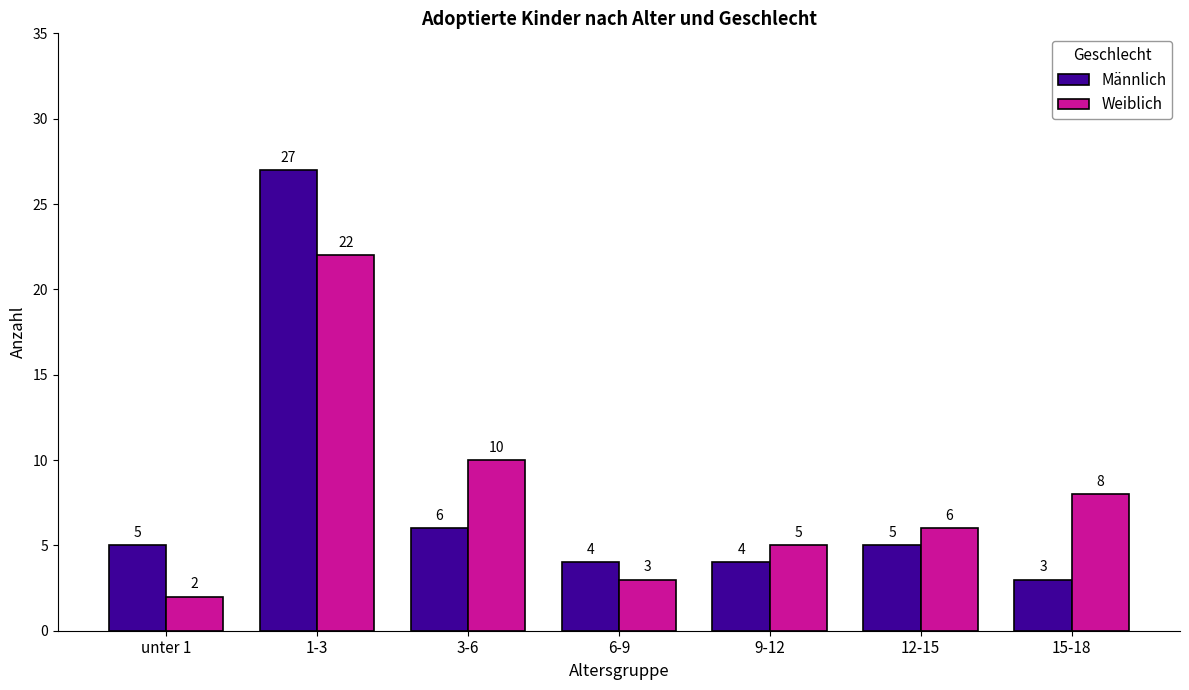

What is the sum of the Männlich values at 6-9 and 9-12?

8